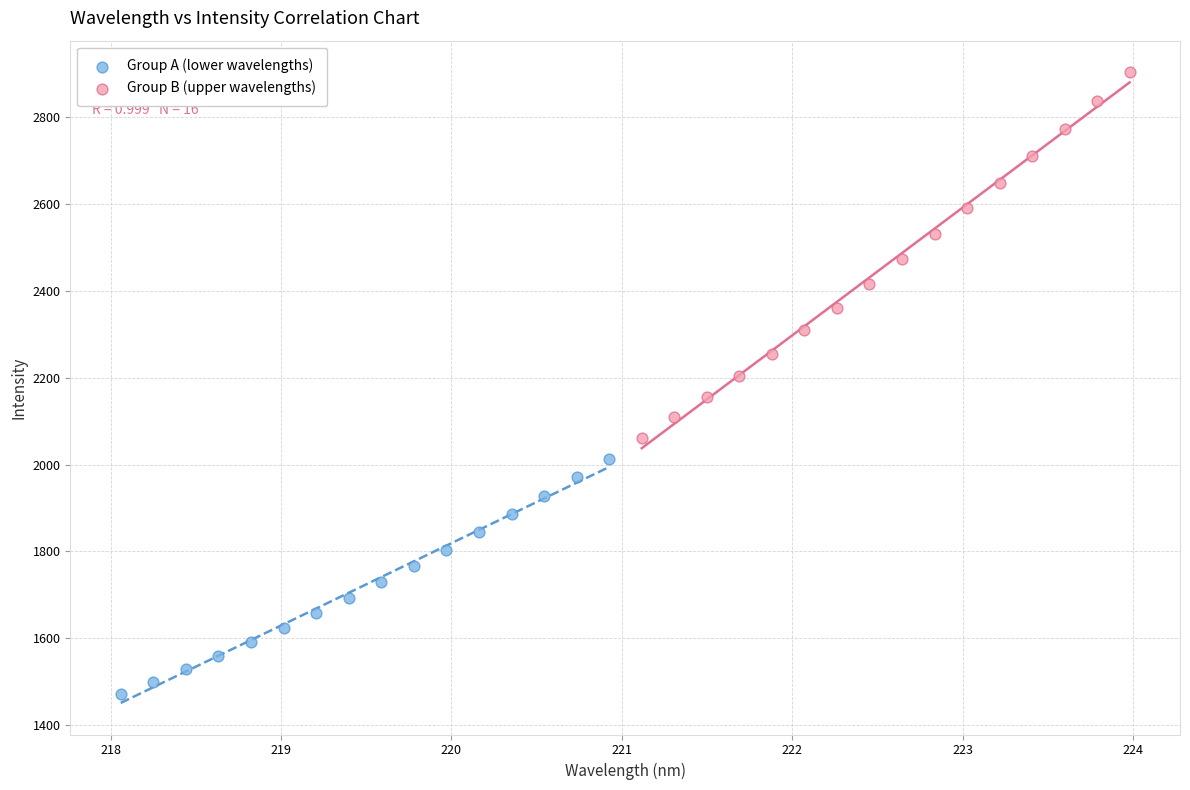

Which series has the widest spread of Y values?

Group B (upper wavelengths)